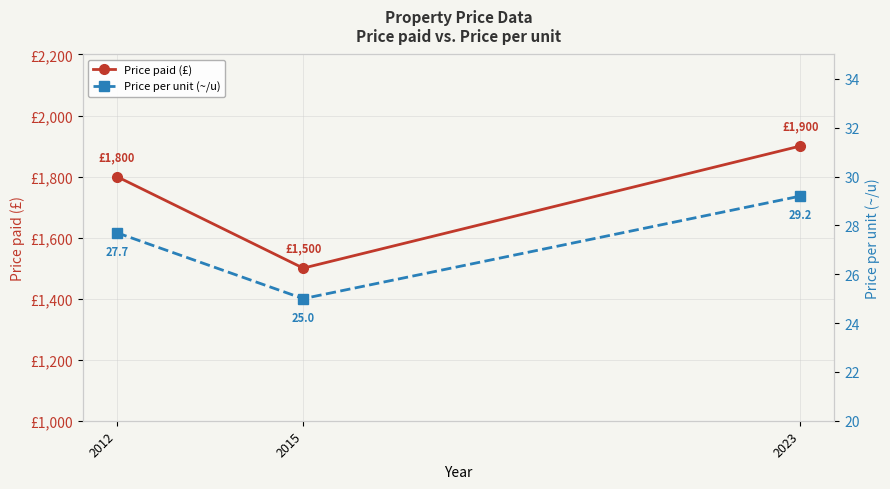

What is the value of the Price per unit (~/u) point at the 1st from the left?

27.7